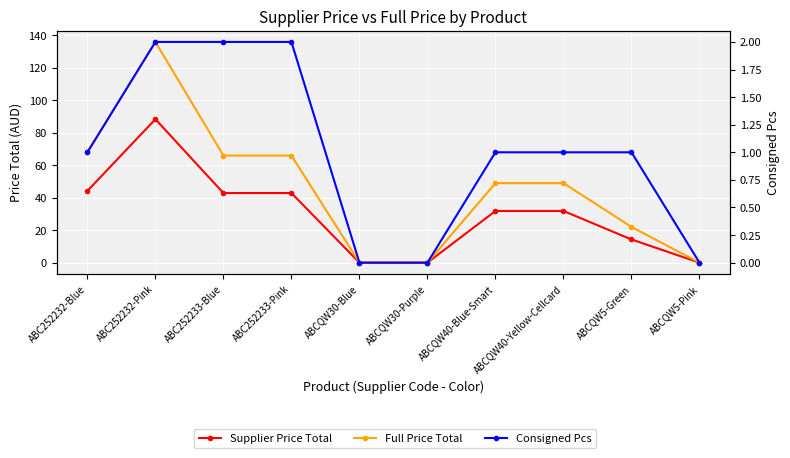

At which label does Full Price Total reach its peak?

ABC252232-Pink